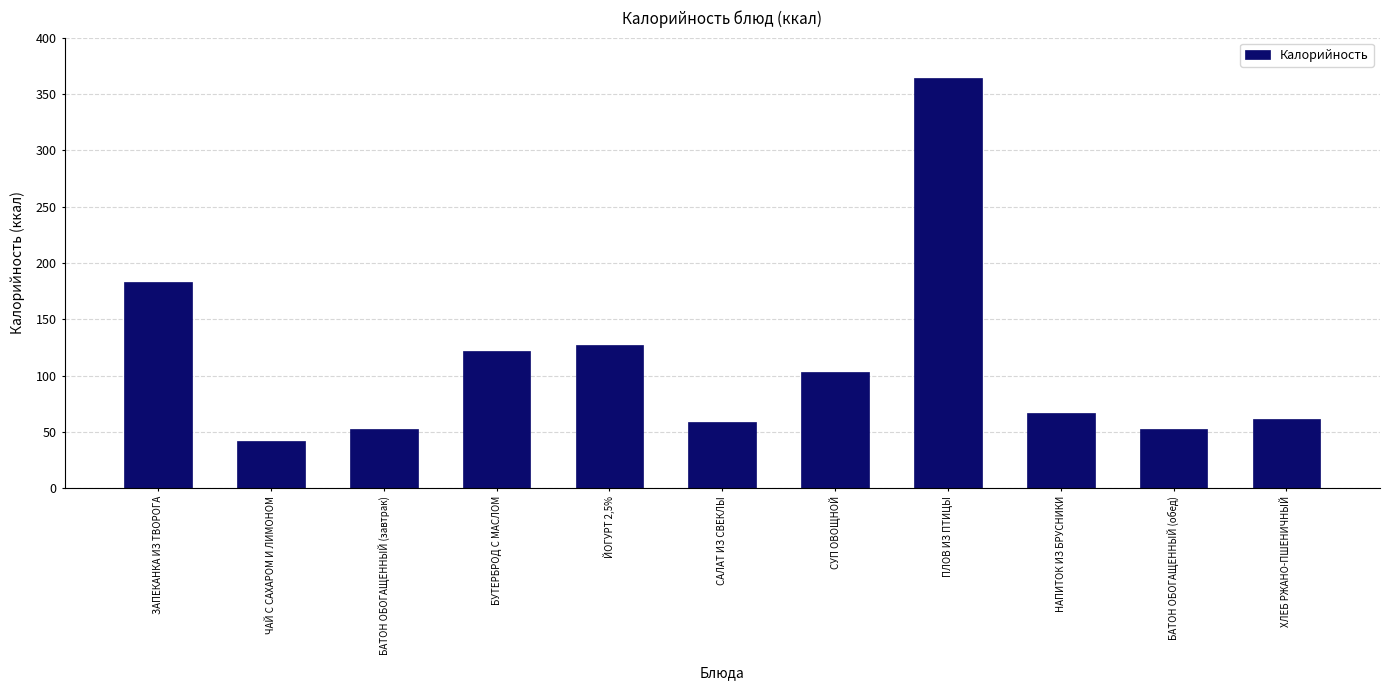

Reading left to right, list all the values displayed in this chart.

183.0	41.8	52.4	122.0	127.0	59.1	103.0	364.0	67.0	52.4	61.2